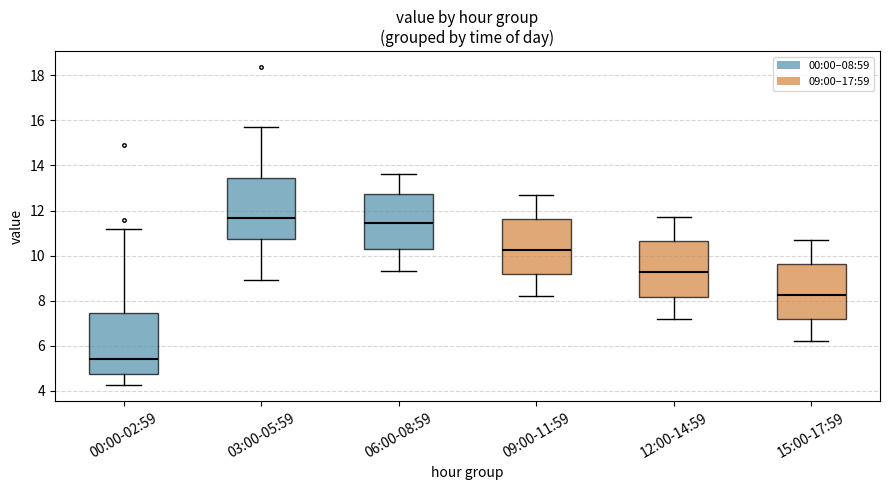

Reading left to right, read every box against the y-axis: the position of its median line, the range the box covers, and the ends of its whiskers. The values are not printed on the chart, so give them approximately, as read against the axis.

00:00-02:59: median 5.4, box 4.8 to 7.4, whiskers 4.2 to 11.2
03:00-05:59: median 11.6, box 10.8 to 13.4, whiskers 9.0 to 15.8
06:00-08:59: median 11.4, box 10.2 to 12.8, whiskers 9.4 to 13.6
09:00-11:59: median 10.2, box 9.2 to 11.6, whiskers 8.2 to 12.8
12:00-14:59: median 9.2, box 8.2 to 10.6, whiskers 7.2 to 11.8
15:00-17:59: median 8.2, box 7.2 to 9.6, whiskers 6.2 to 10.8